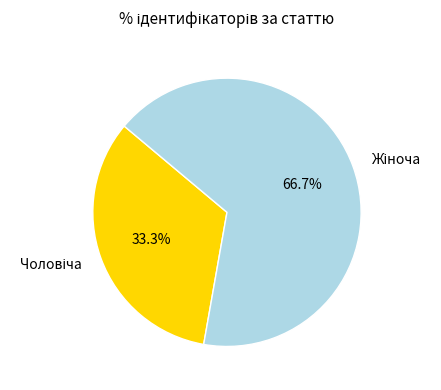

How many slices are in this pie chart?

2